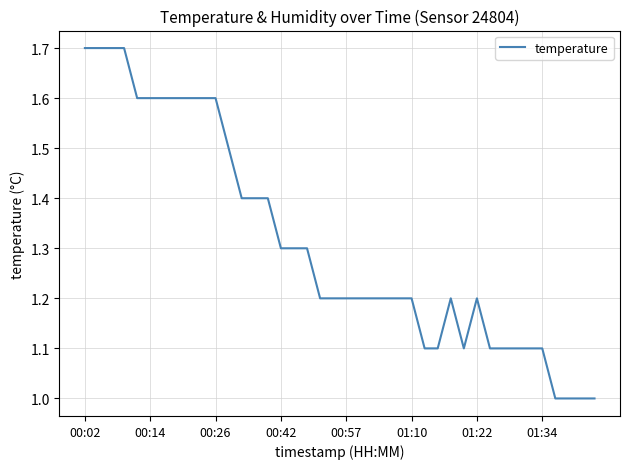

What is the smallest value displayed?

1.0